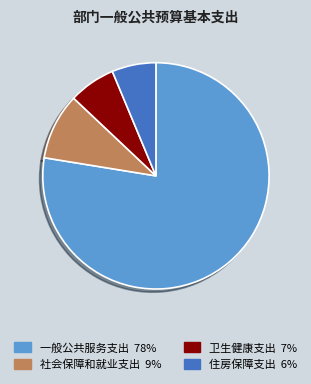

Is the sum of 一般公共服务支出 and 卫生健康支出 greater than half?

Yes